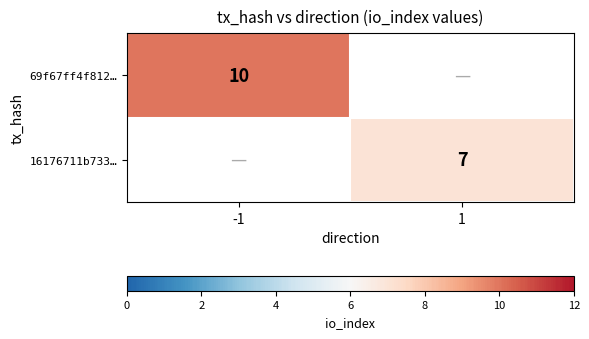

Which category has the highest value across all series?

-1